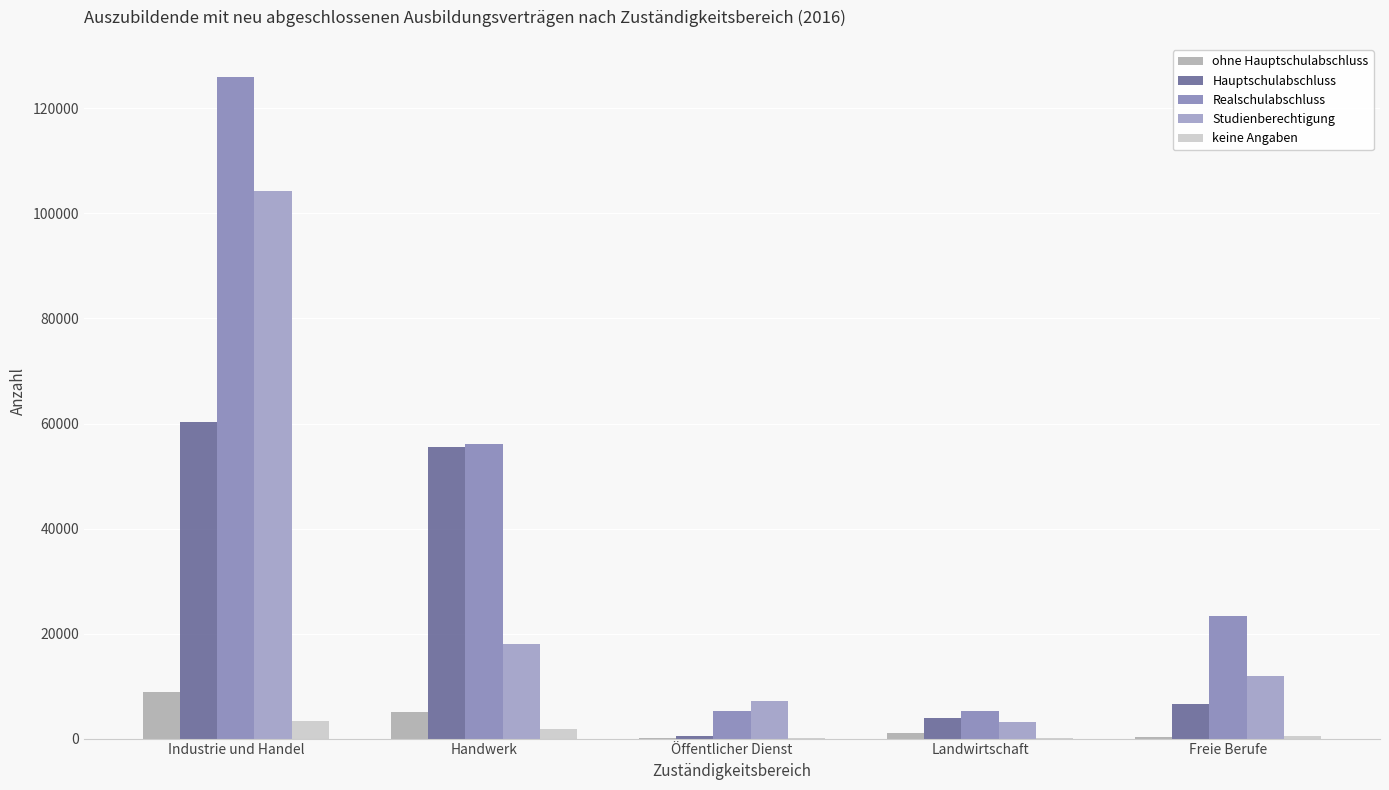

What position from the left is Industrie und Handel?

1